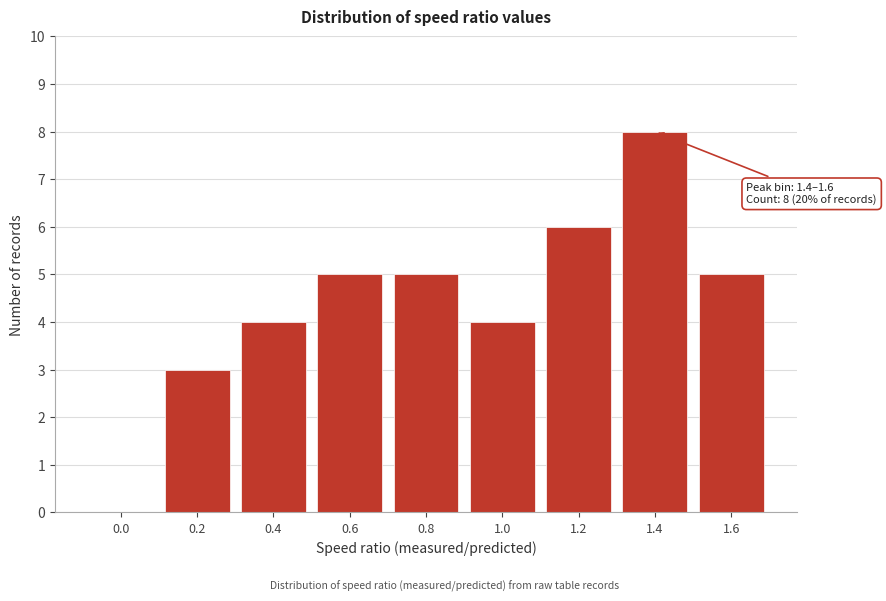

Reading left to right, transcribe all the data shown in this chart.

0.0=0	0.2=3	0.4=4	0.6=5	0.8=5	1.0=4	1.2=6	1.4=8	1.6=5